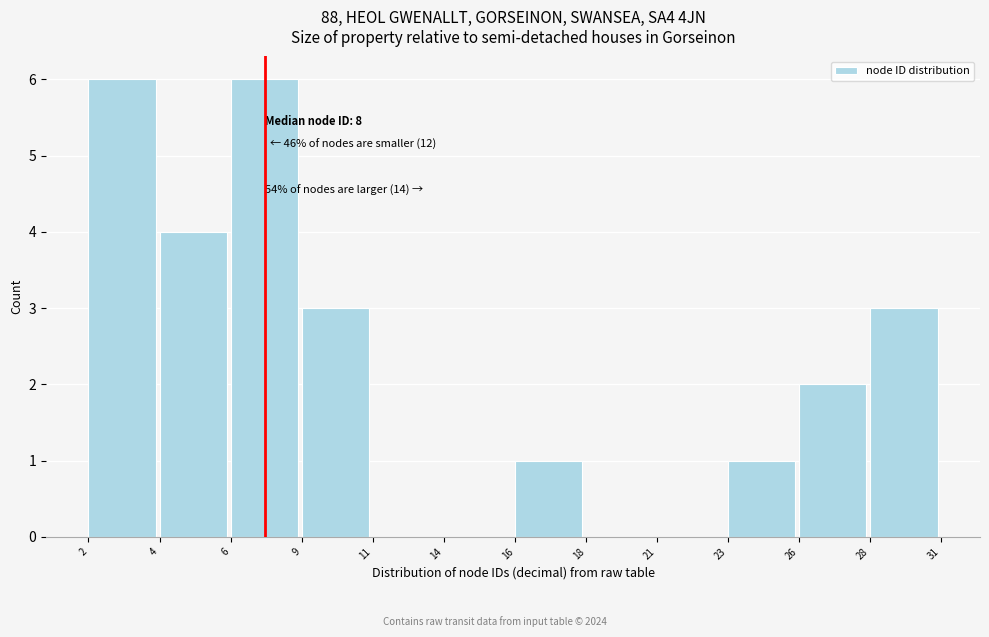

Reading left to right, list all the values displayed in this chart.

2=6	4=4	6=6	9=3	11=0	14=0	16=1	18=0	21=0	23=1	26=2	28=3